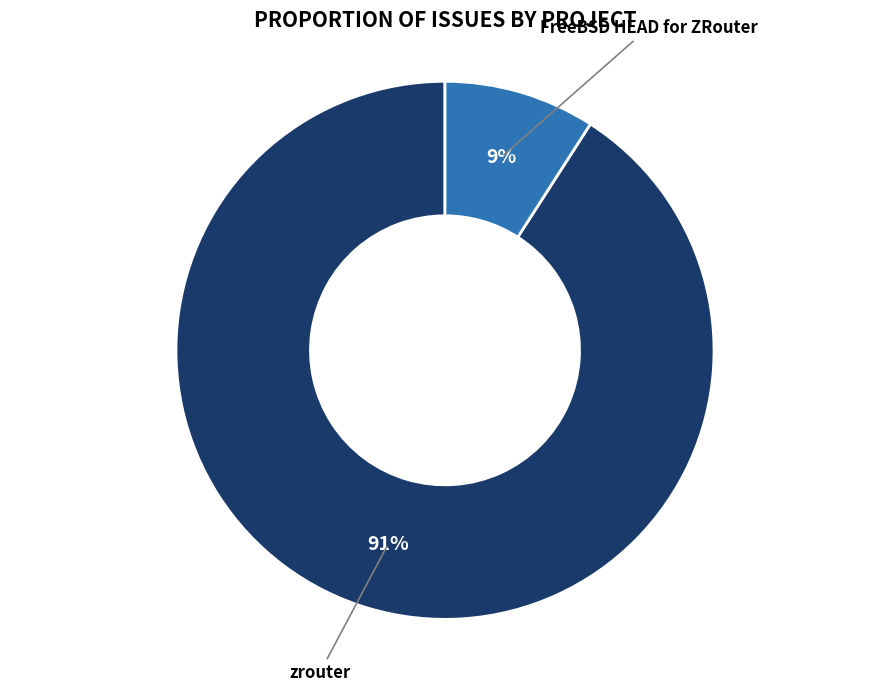

To the nearest percent, what is the difference between the largest and smallest slice percentages?

82%